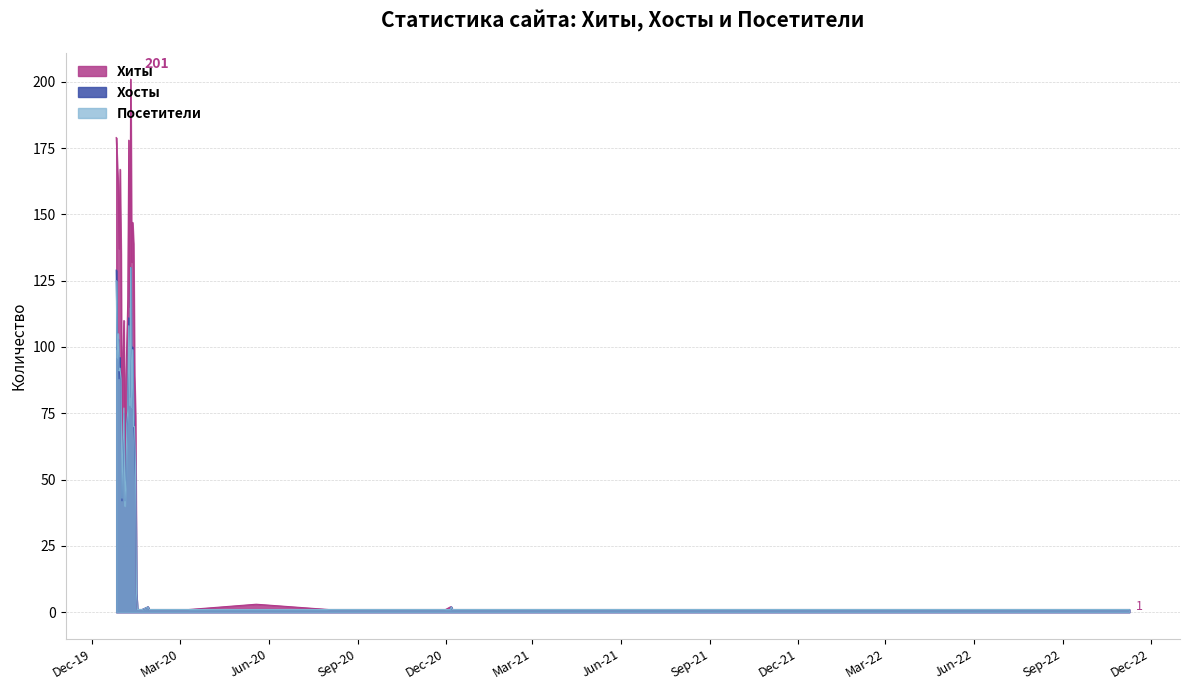

Which has a higher value, 2019-12-30 or 2020-01-08?

2020-01-08